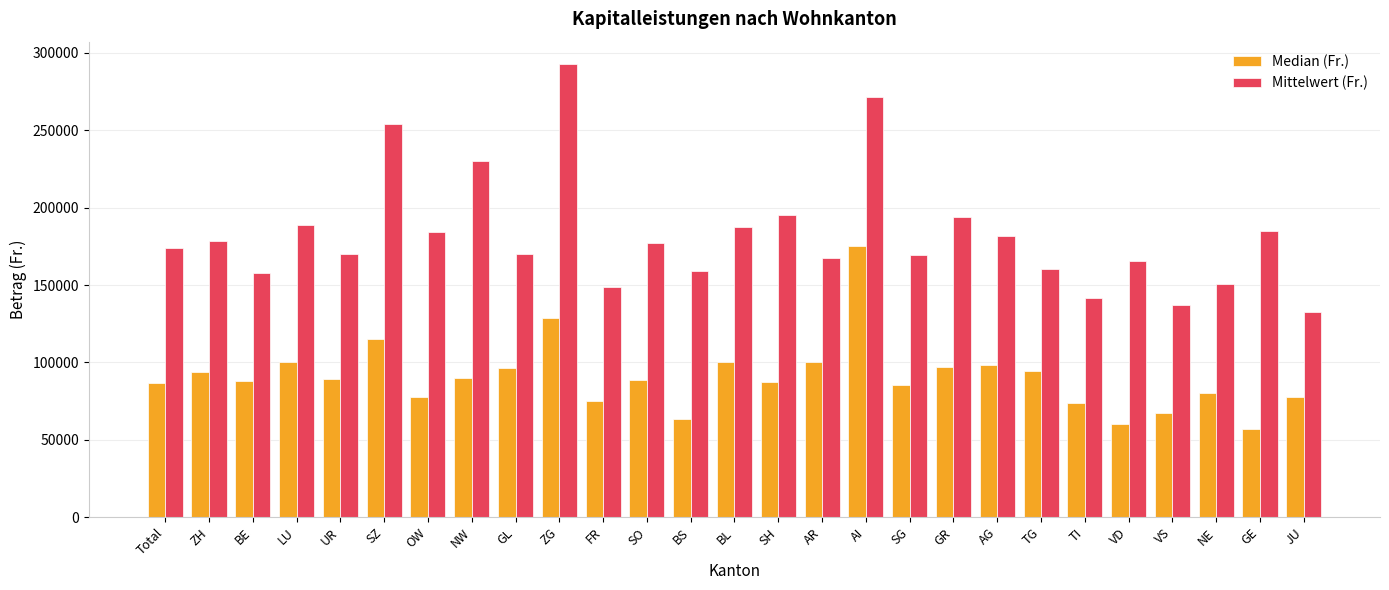

At OW, list the series in order from smallest to largest.

Median (Fr.), Mittelwert (Fr.)